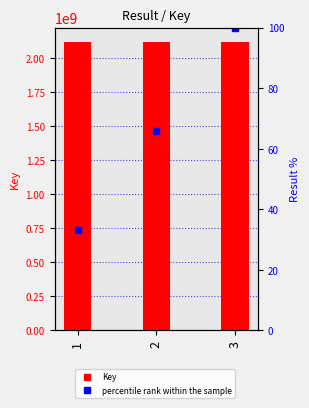

The Key series shows 2117875892 at 1. True or false?

True